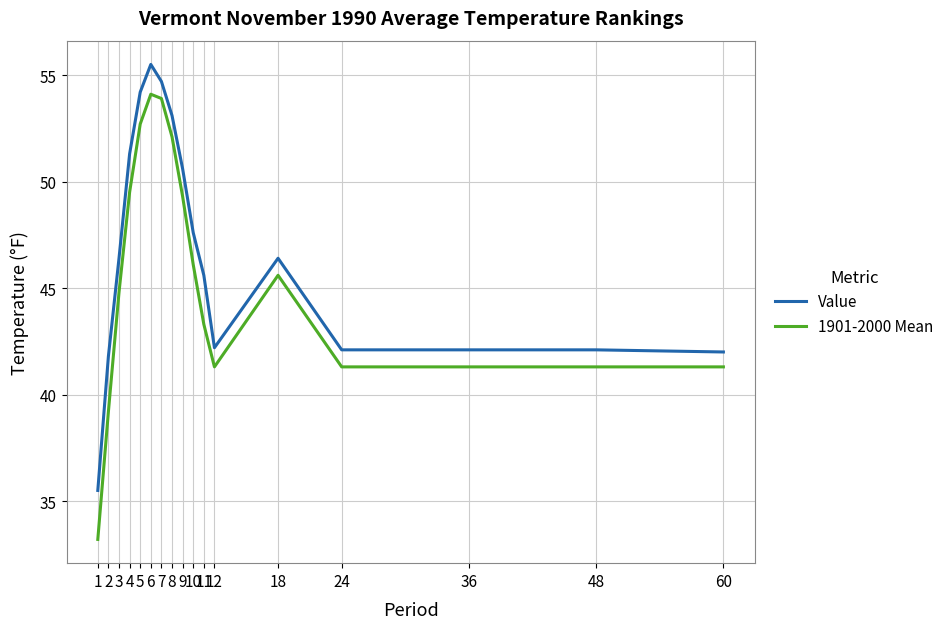

What is the average value of the 1901-2000 Mean series?

45.3